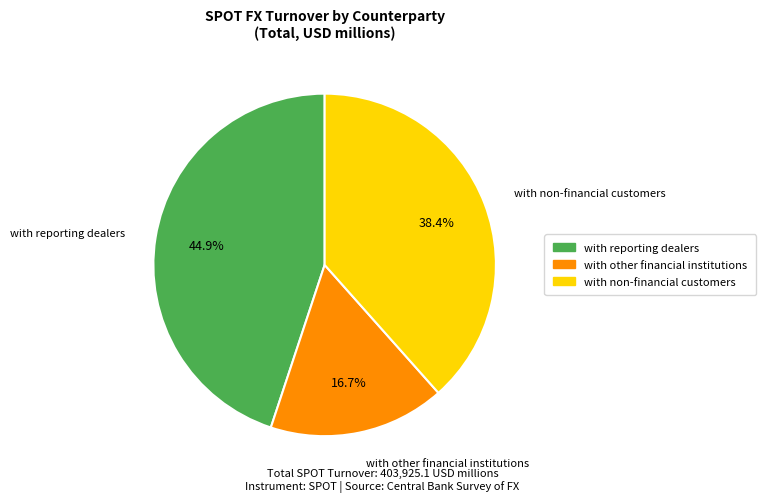

Does with non-financial customers account for over 50% of the chart?

No